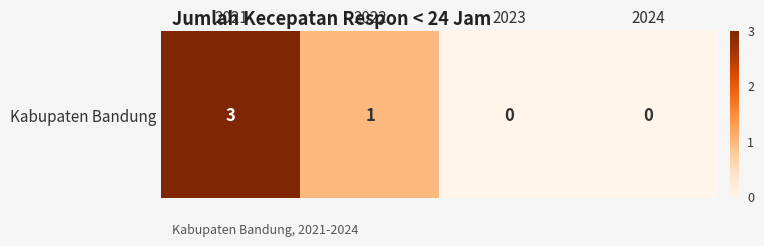

Rank the categories by value from lowest to highest.

2023, 2024, 2022, 2021